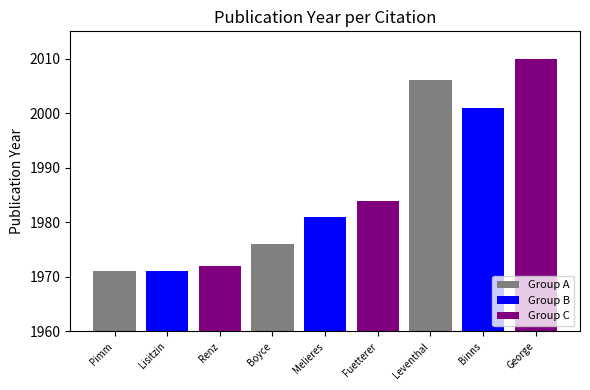

What is the ratio of the value at George, Simon C. to the value at Binns, Raymond A.?

1.0